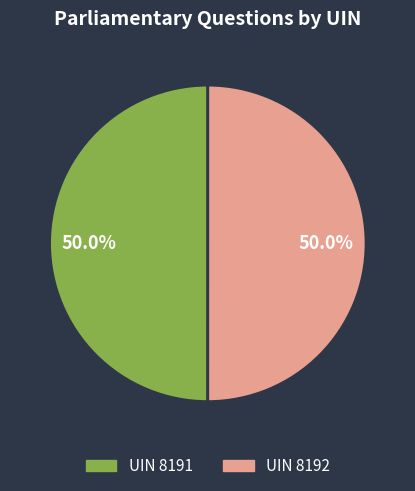

How many segments does this pie chart have?

2